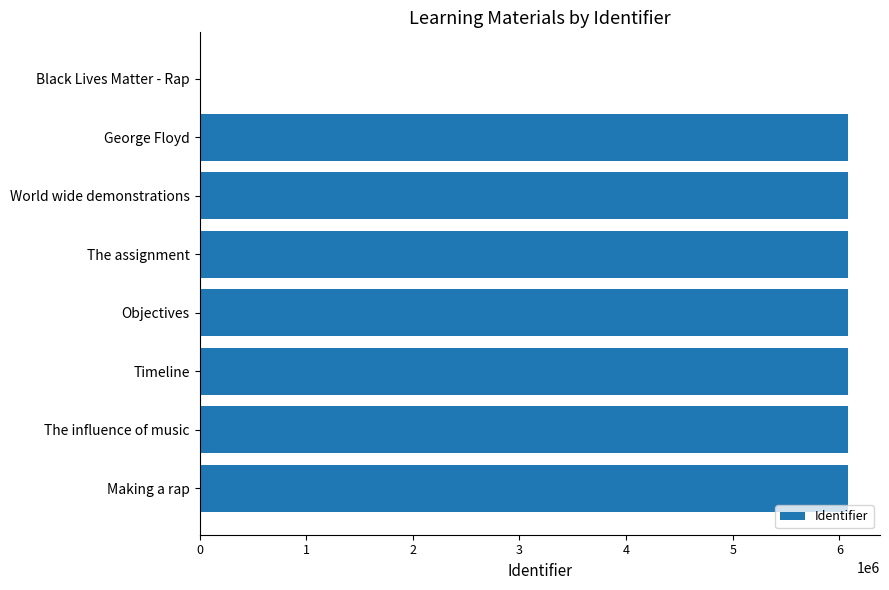

Approximately how many times larger is the value at Objectives compared to Timeline?

1.0